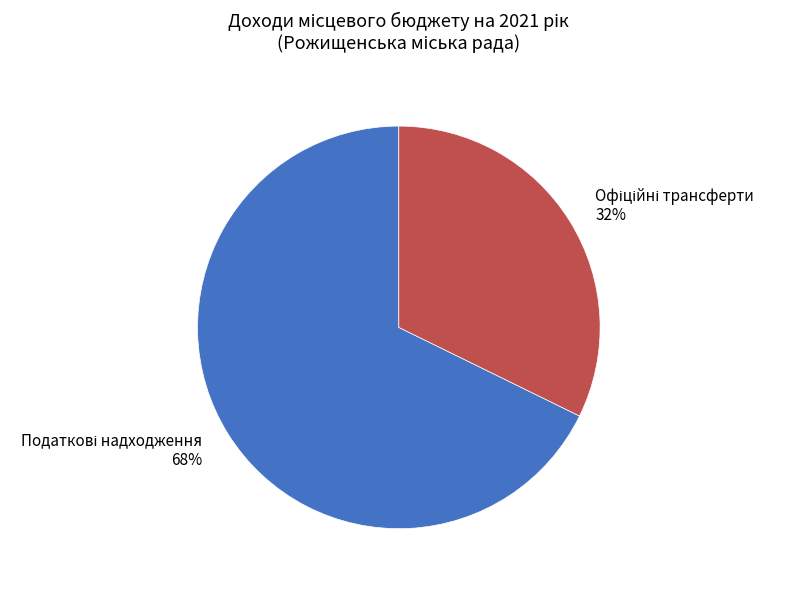

Is there a majority slice in this chart?

Yes